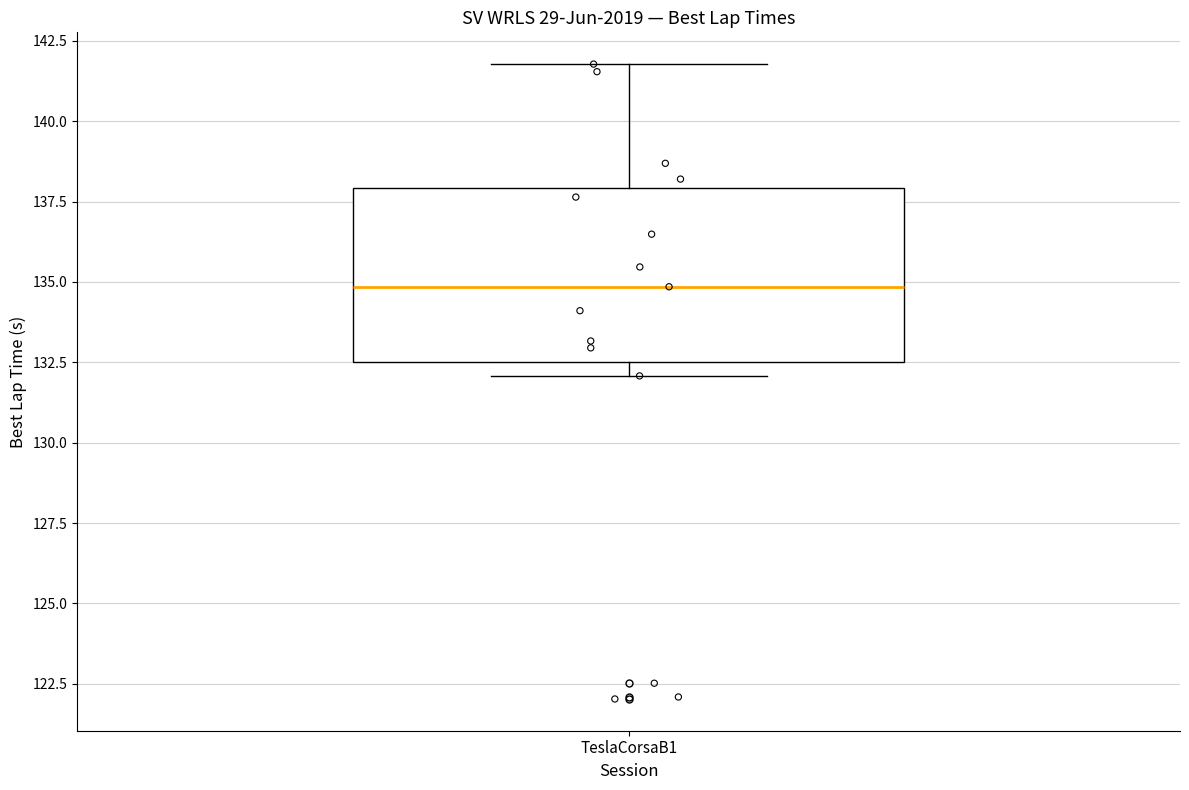

Read this box plot against the y-axis: the position of the median line, the range covered by the box, and the ends of both whiskers. The values are not printed on the chart, so give them approximately, as read against the axis.

median 135.0, box 132.5 to 138.0, whiskers 132.0 to 142.0